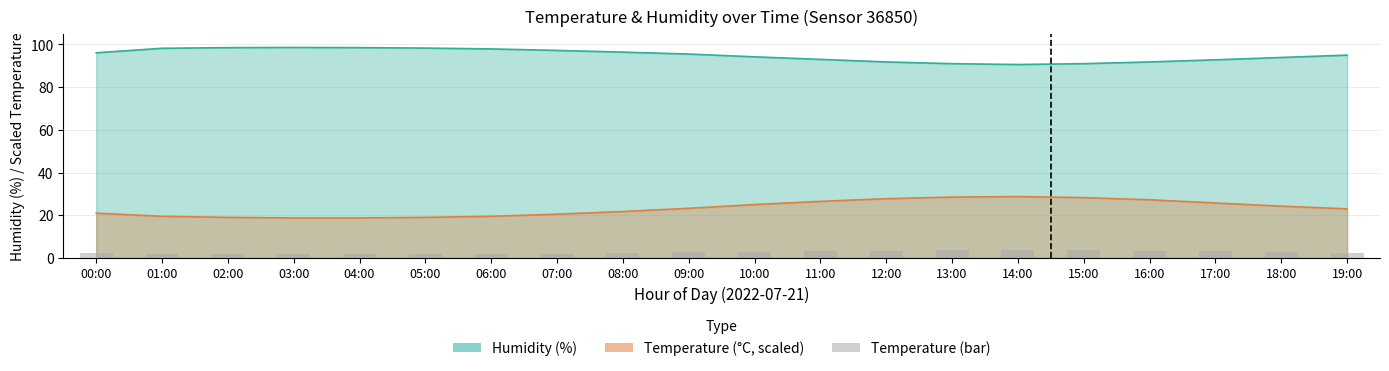

Approximately how many times larger is the value at 17:00 compared to 16:00?

0.9